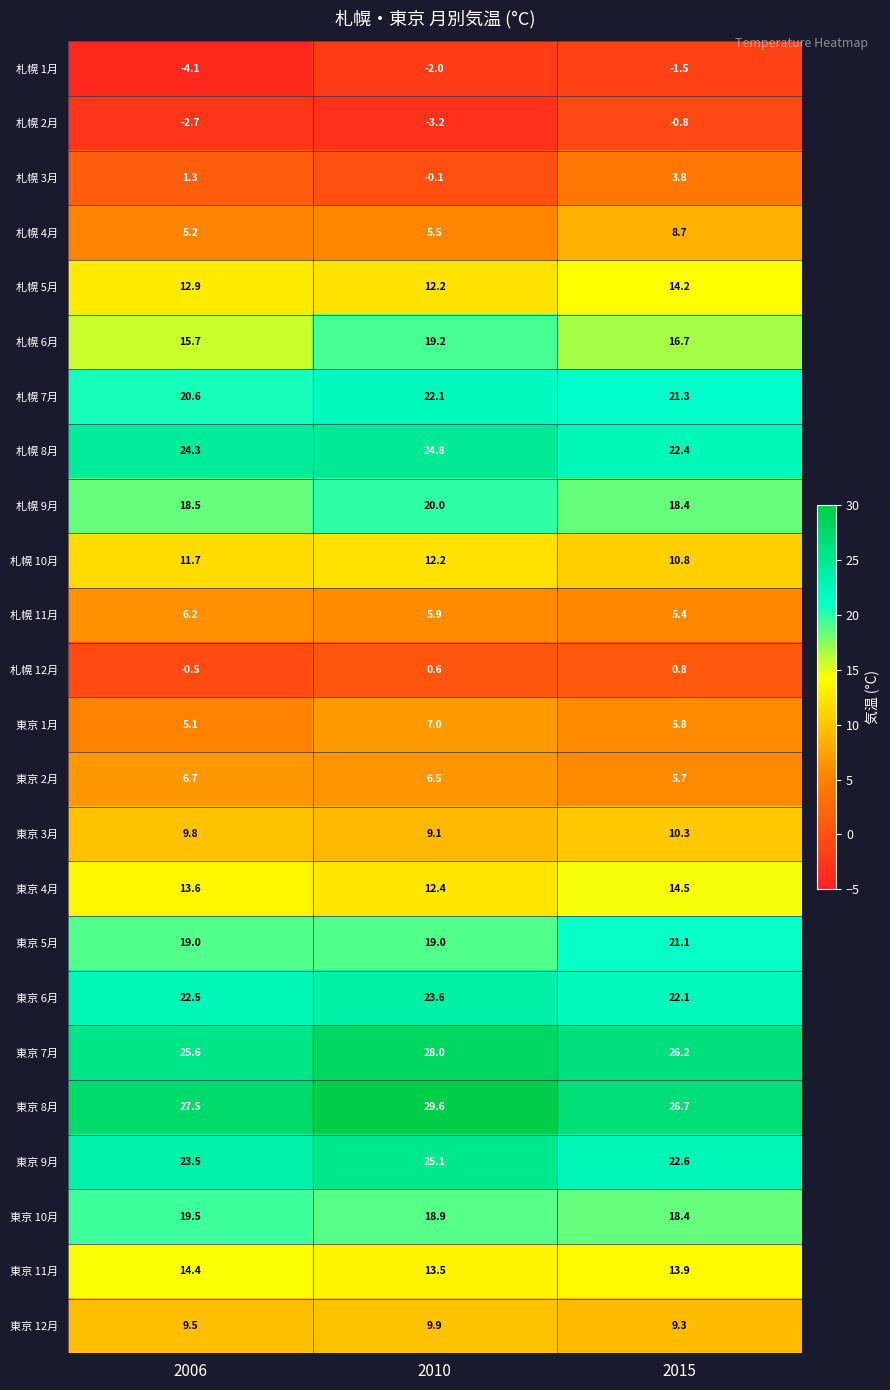

What value does the 札幌 12月 series have at 2015?

0.8